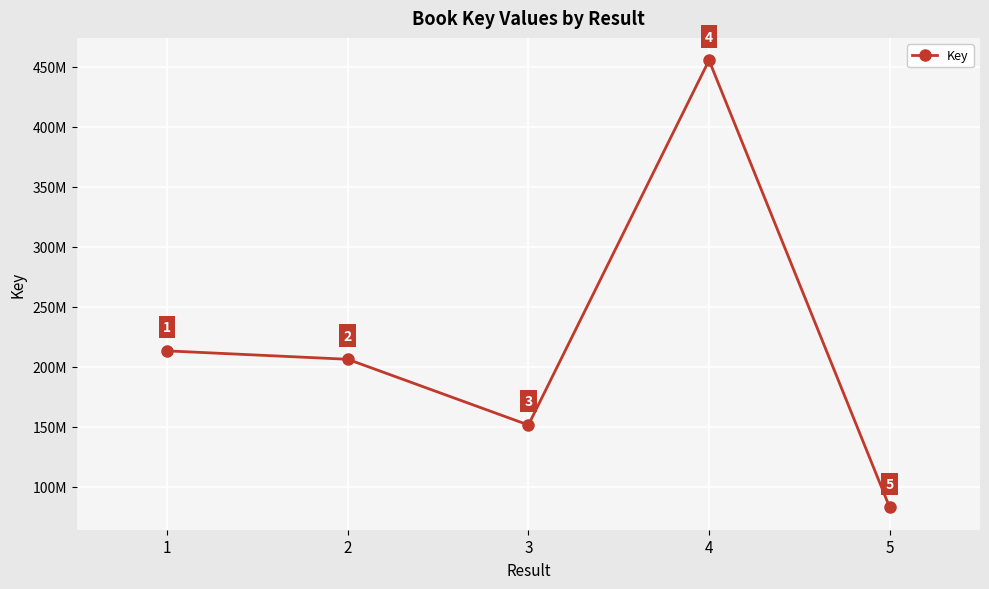

True or false: there are more than 1 points higher than both neighbors.

False